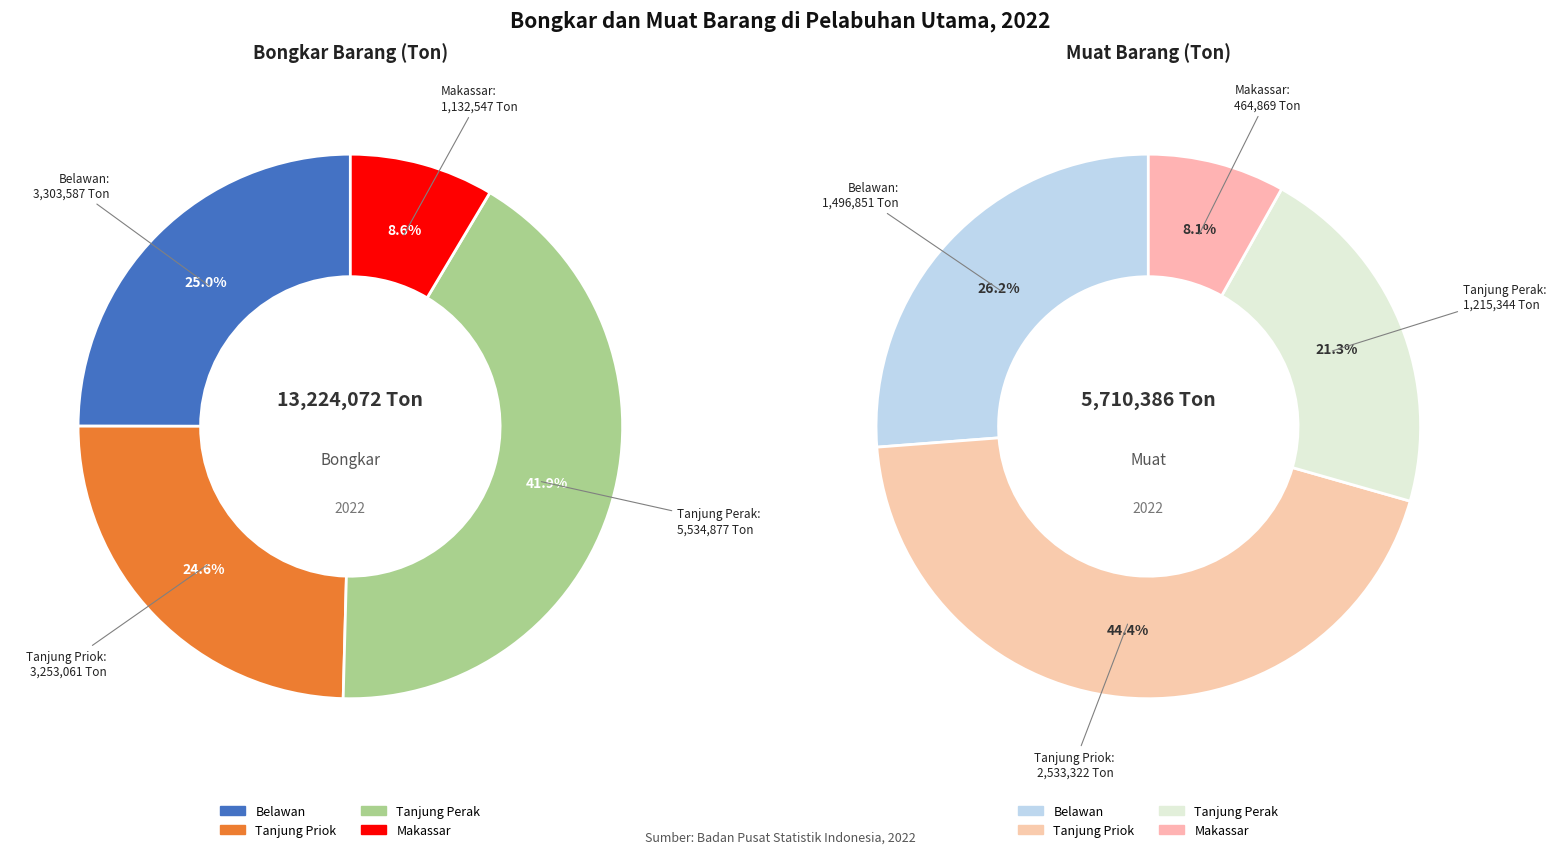

To the nearest percent, what percentage of the pie is Tanjung Priok?

44%